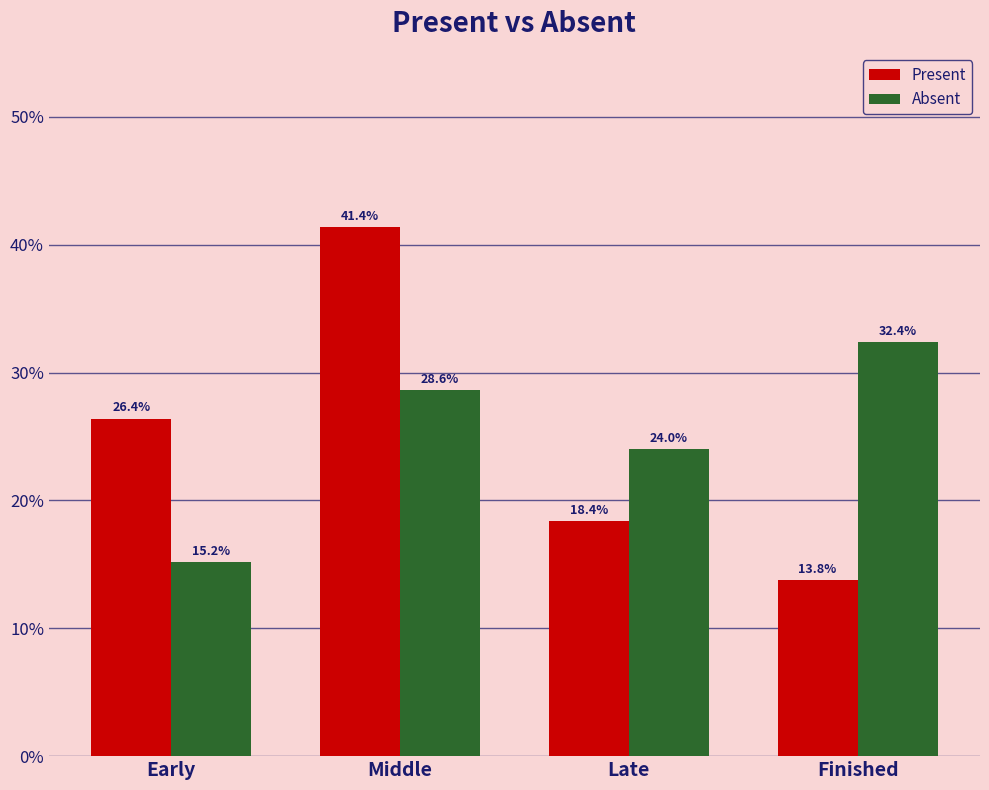

At which category is the sum across all series the highest?

Middle